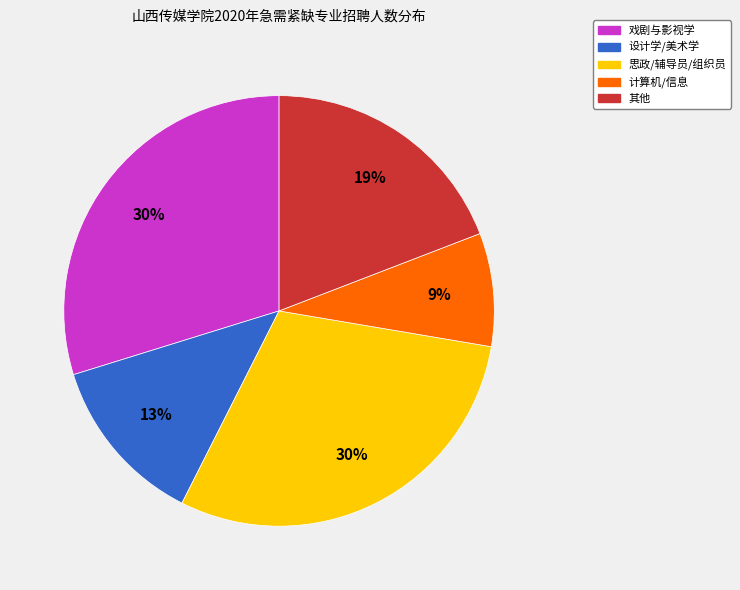

How many slices are in this pie chart?

5